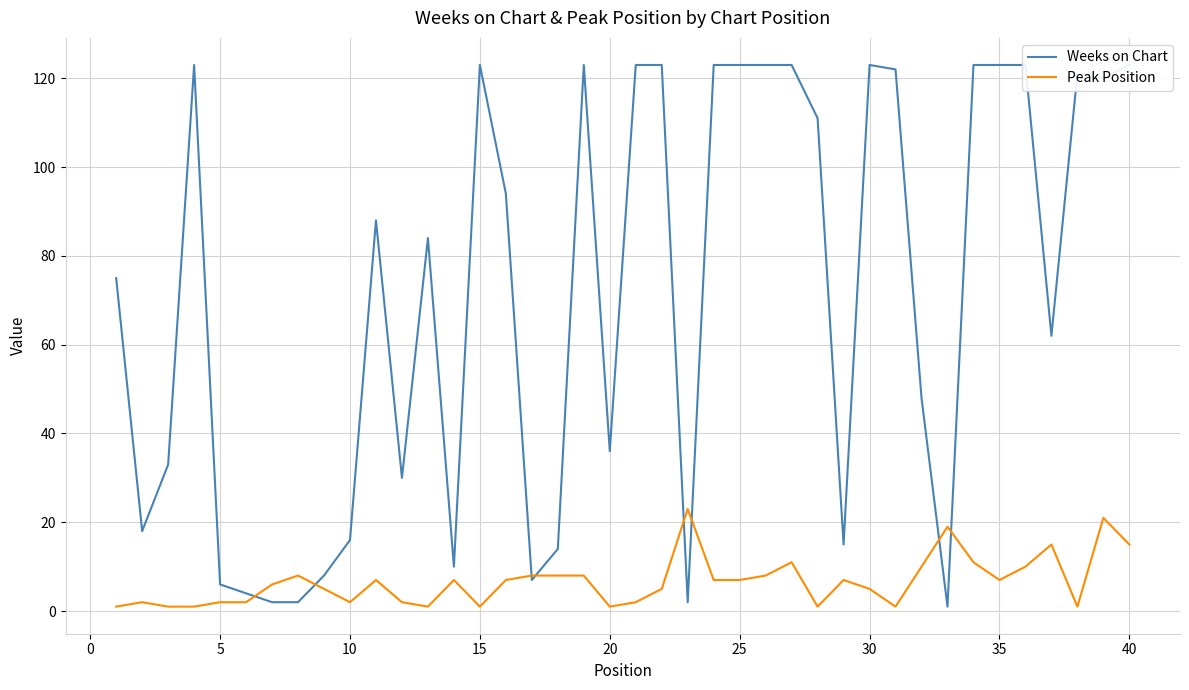

The value of Peak Position at 30 is 5. True or false?

True